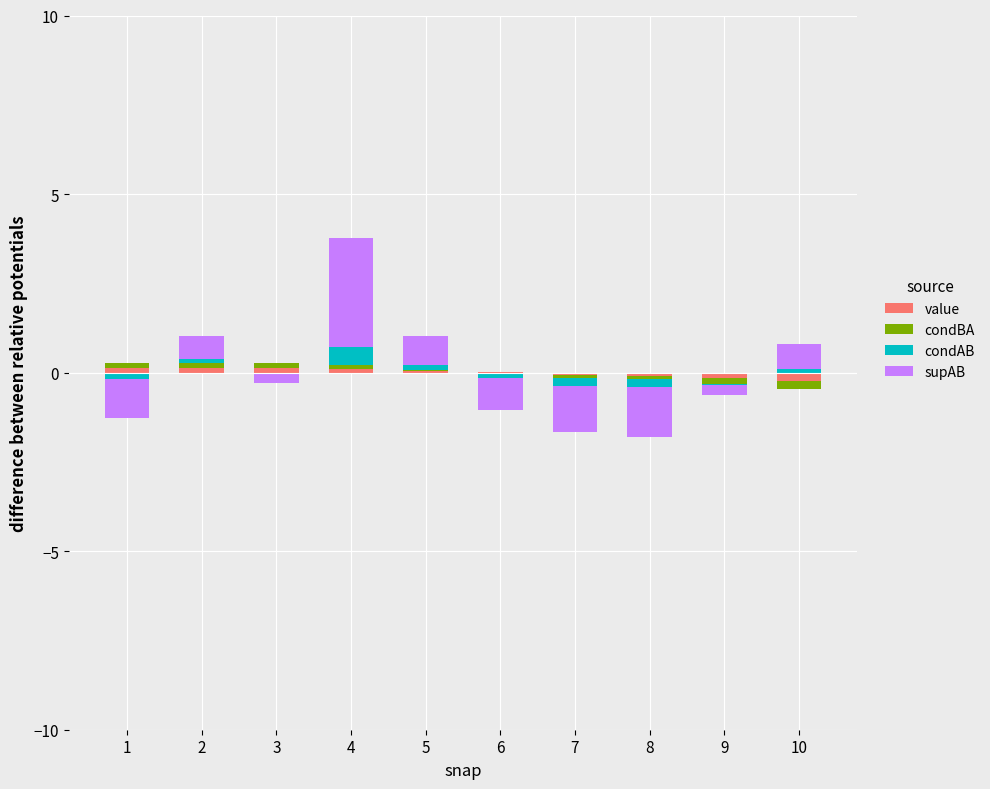

What is the average value of the condBA series?

0.1